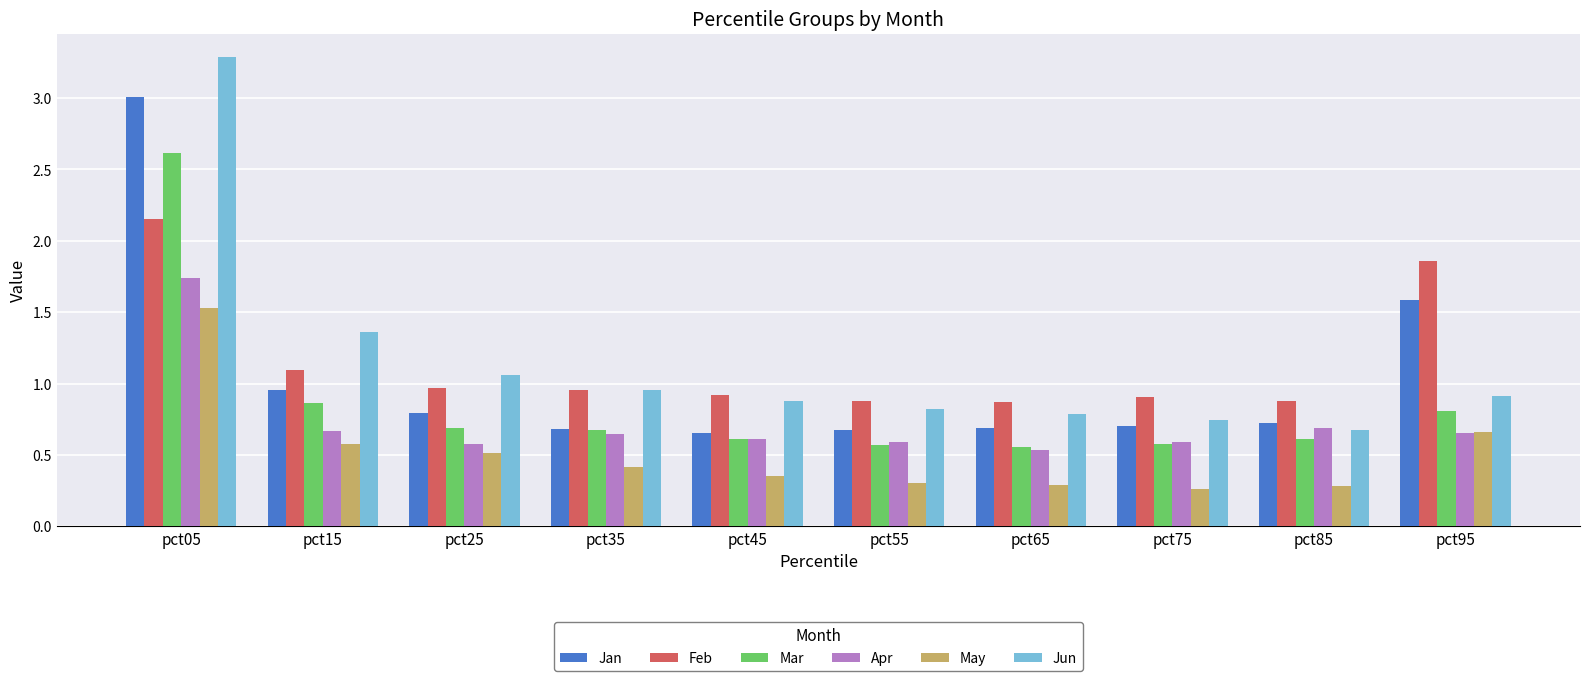

How many bars are there in total?

60